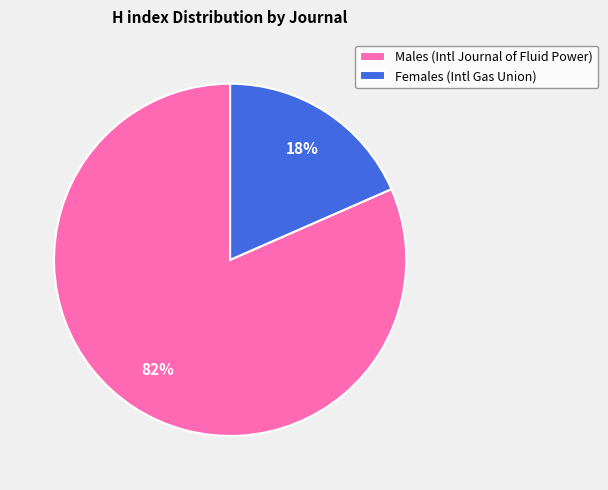

What is the largest slice in the pie chart?

Males (Intl Journal of Fluid Power)